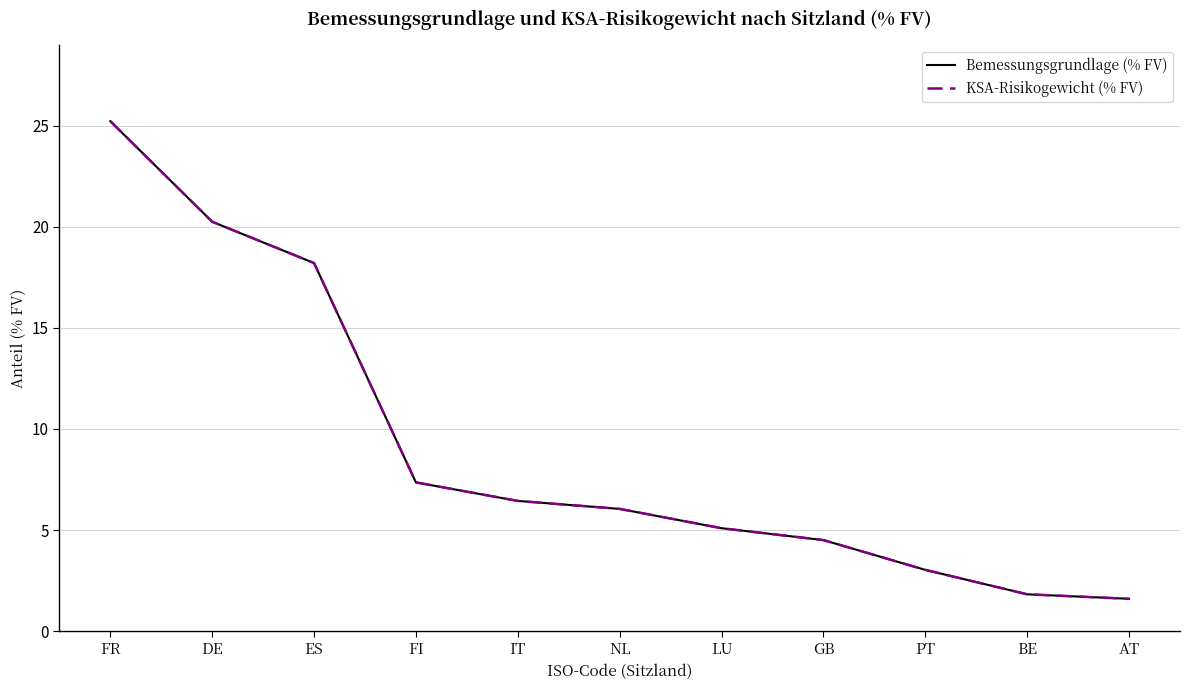

Reading left to right, what are all the values shown in this chart?

Bemessungsgrundlage (% FV): 25.2	20.2	18.2	7.4	6.4	6.0	5.1	4.5	3.0	1.8	1.6
KSA-Risikogewicht (% FV): 25.2	20.2	18.2	7.4	6.4	6.0	5.1	4.5	3.0	1.8	1.6